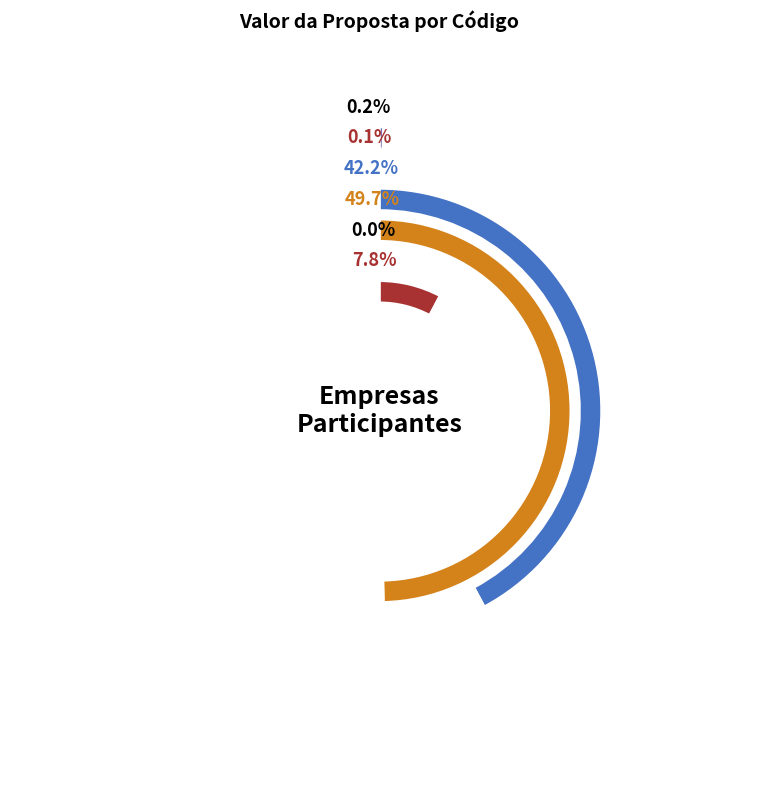

The 4575 slice represents 0% of the pie. True or false?

True